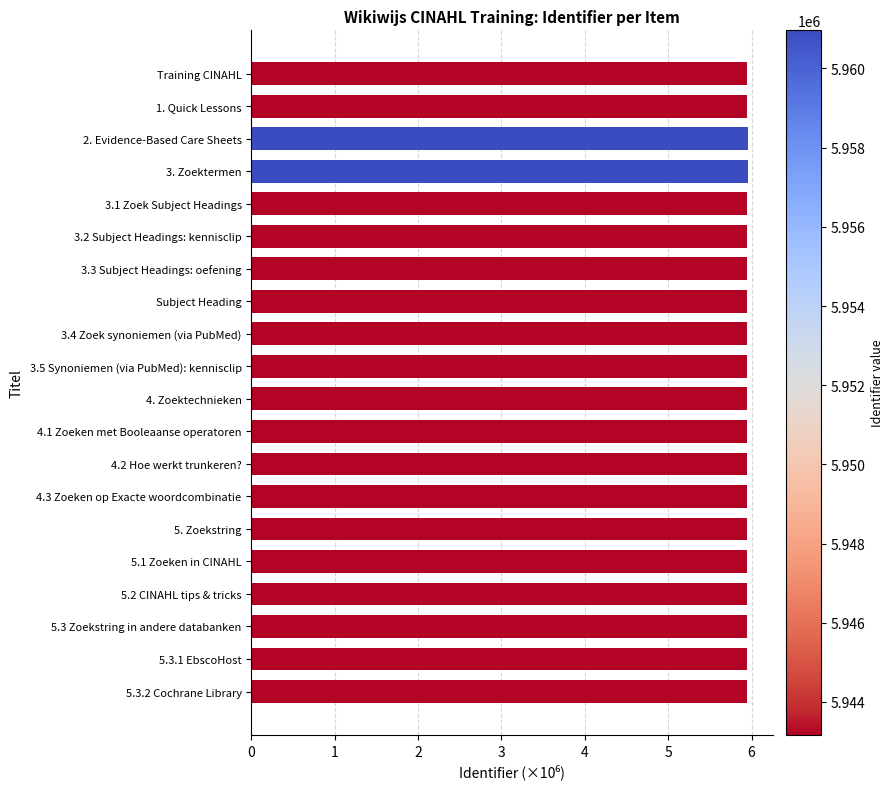

The chart shows a value of 5.9 at 5.3 Zoekstring in andere databanken. True or false?

True